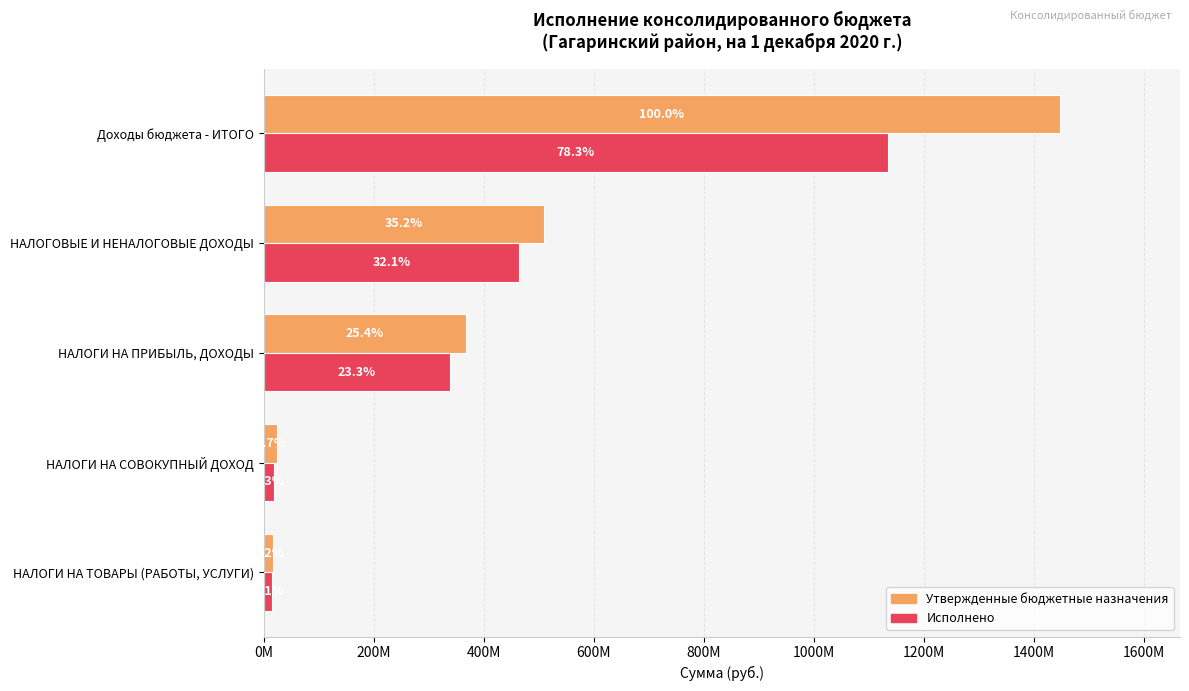

What is the minimum value shown in the chart?

15936705.1